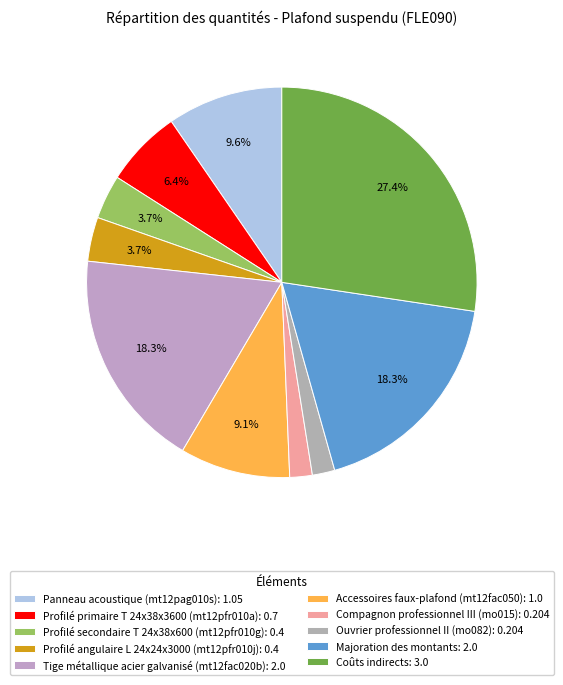

How many segments does this pie chart have?

10